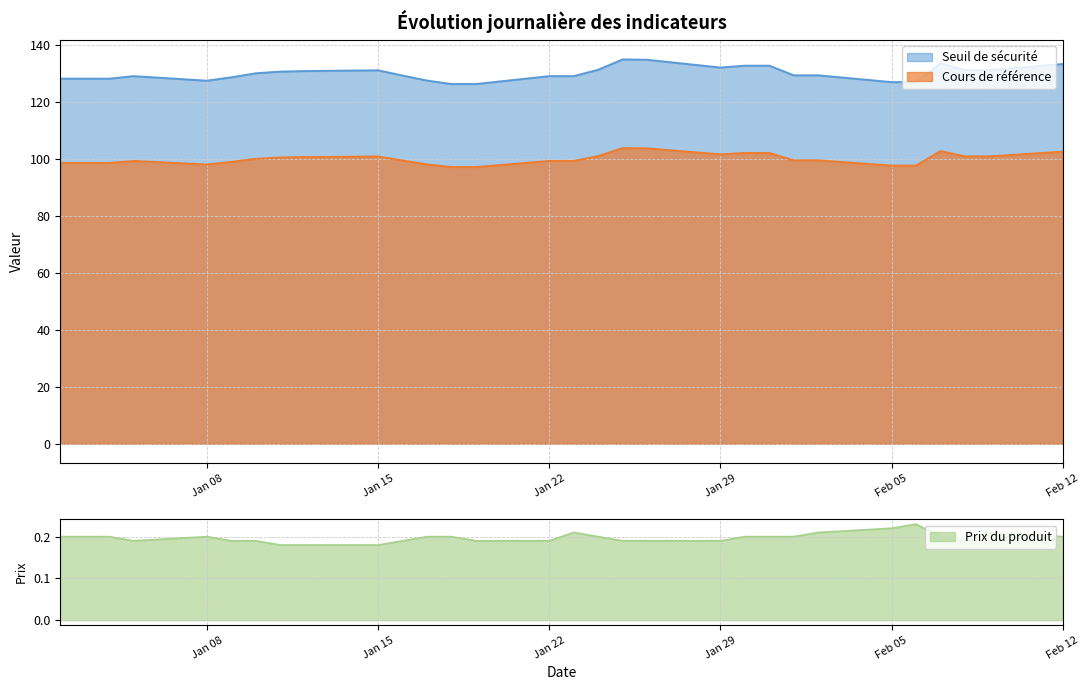

True or false: Prix du produit and Seuil de sécurité intersect in this chart.

False